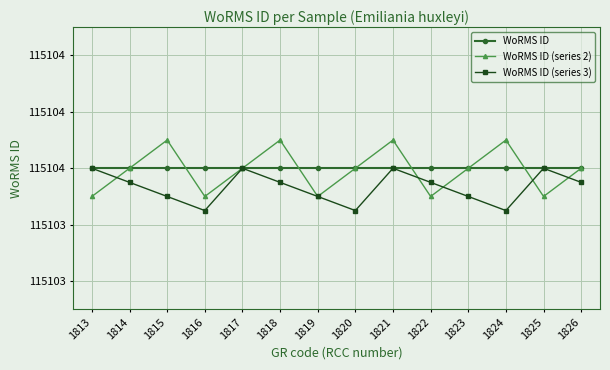

At which label is WoRMS ID closest to 115104?

1813